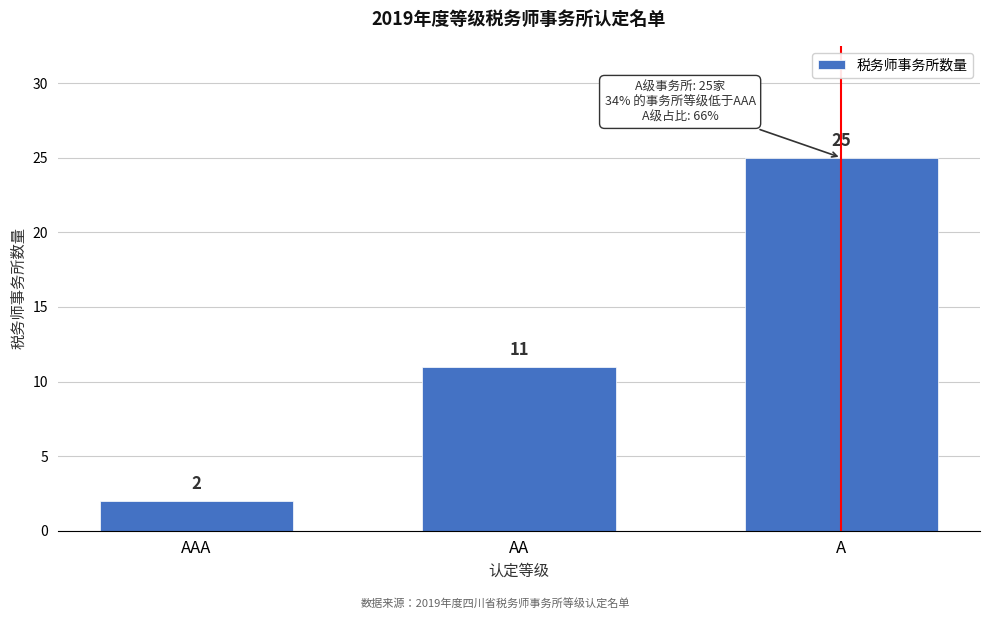

Reading right to left, list all the values displayed in this chart.

A=25	AA=11	AAA=2